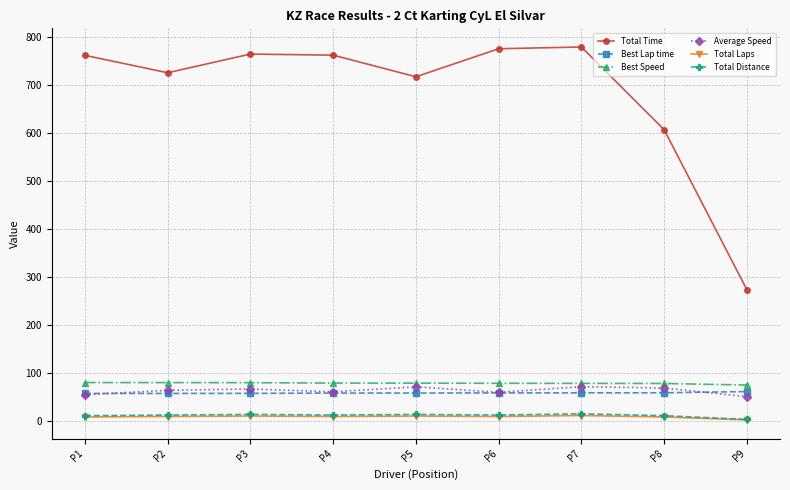

What is the maximum value for Total Time?

779.4